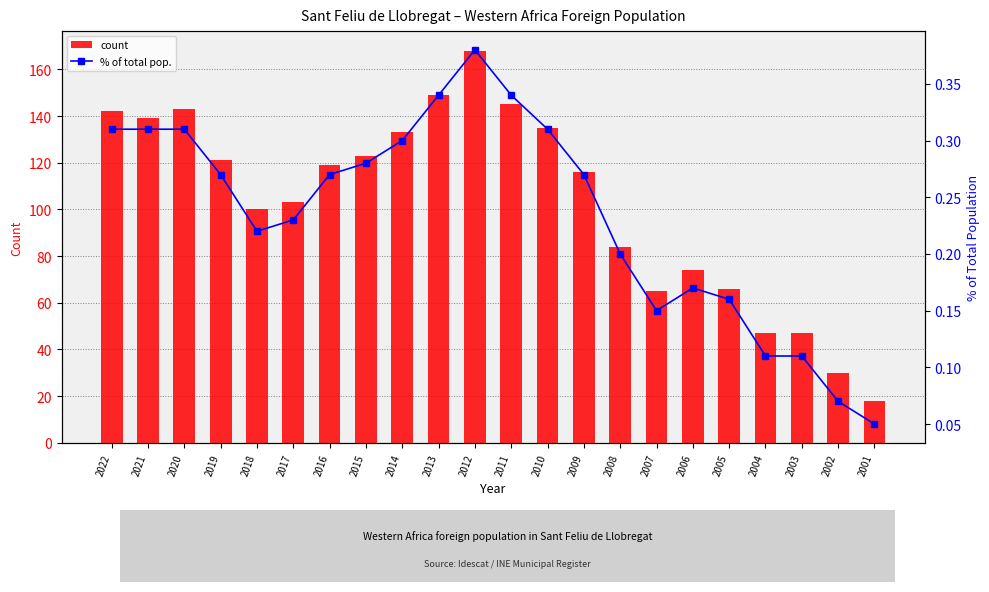

The value of count at 2013 is 67.8. True or false?

False